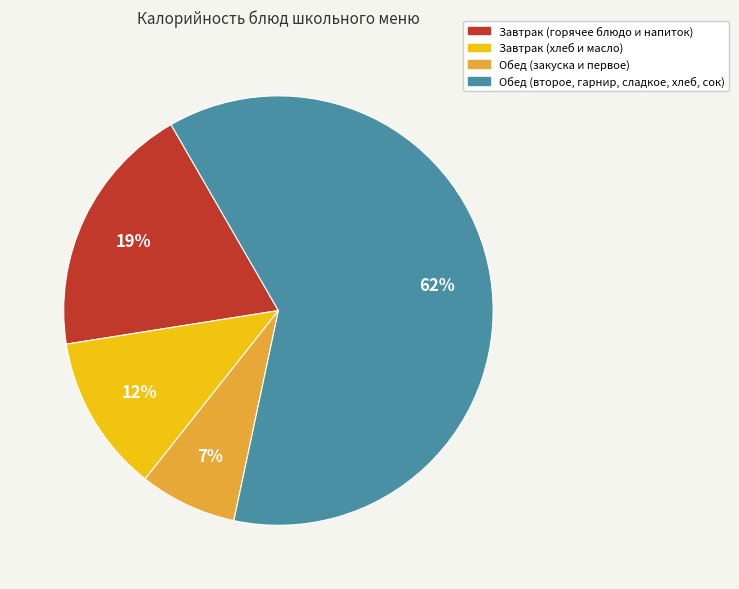

To the nearest percent, what is the average slice percentage?

25%